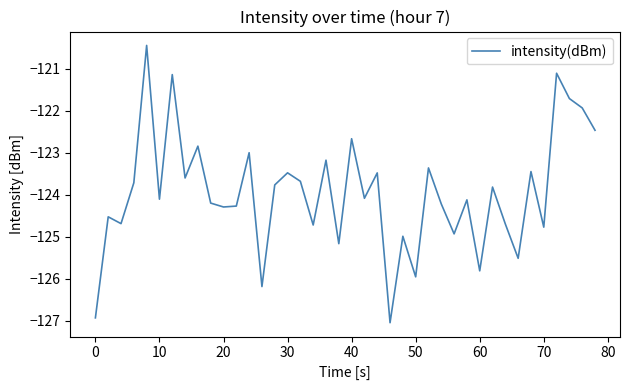

What is the maximum value shown in the chart?

-120.4